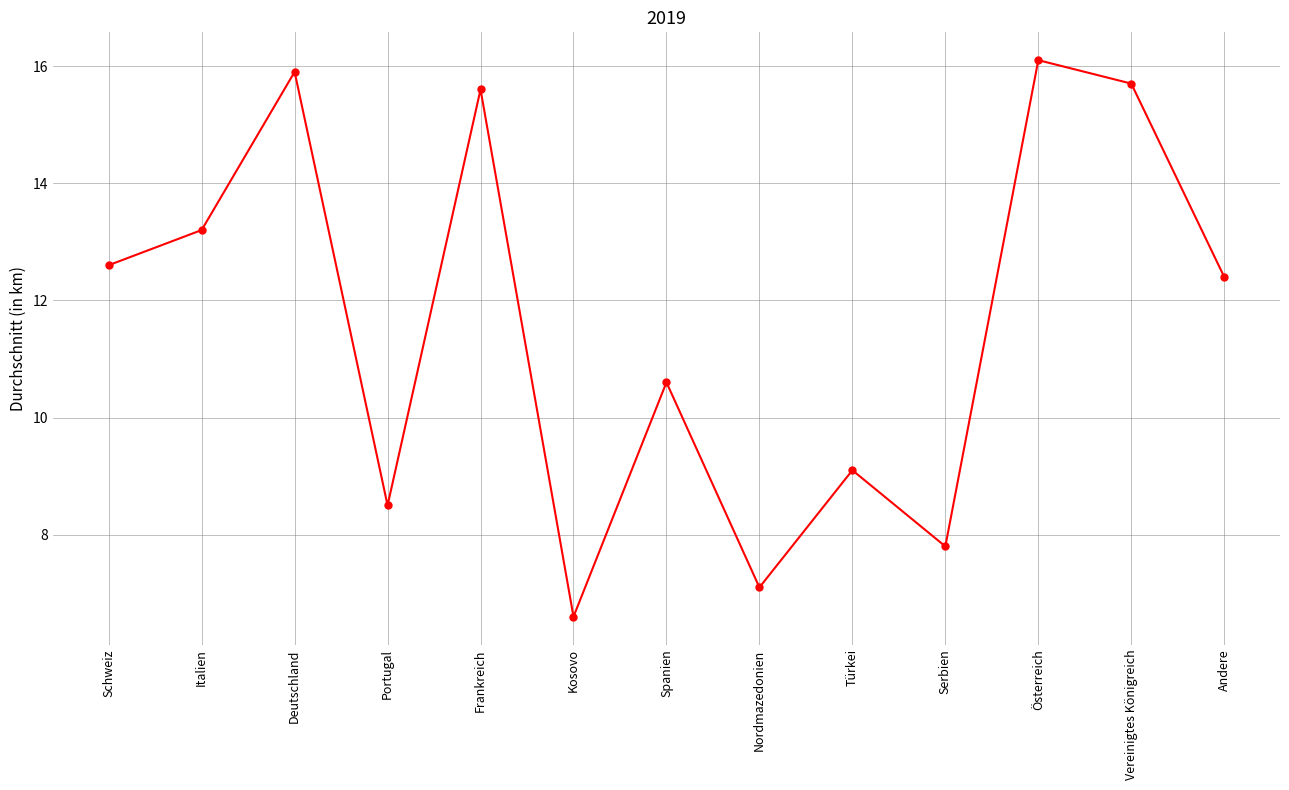

Rank the categories by value from lowest to highest.

Kosovo, Nordmazedonien, Serbien, Portugal, Türkei, Spanien, Andere, Schweiz, Italien, Frankreich, Vereinigtes Königreich, Deutschland, Österreich